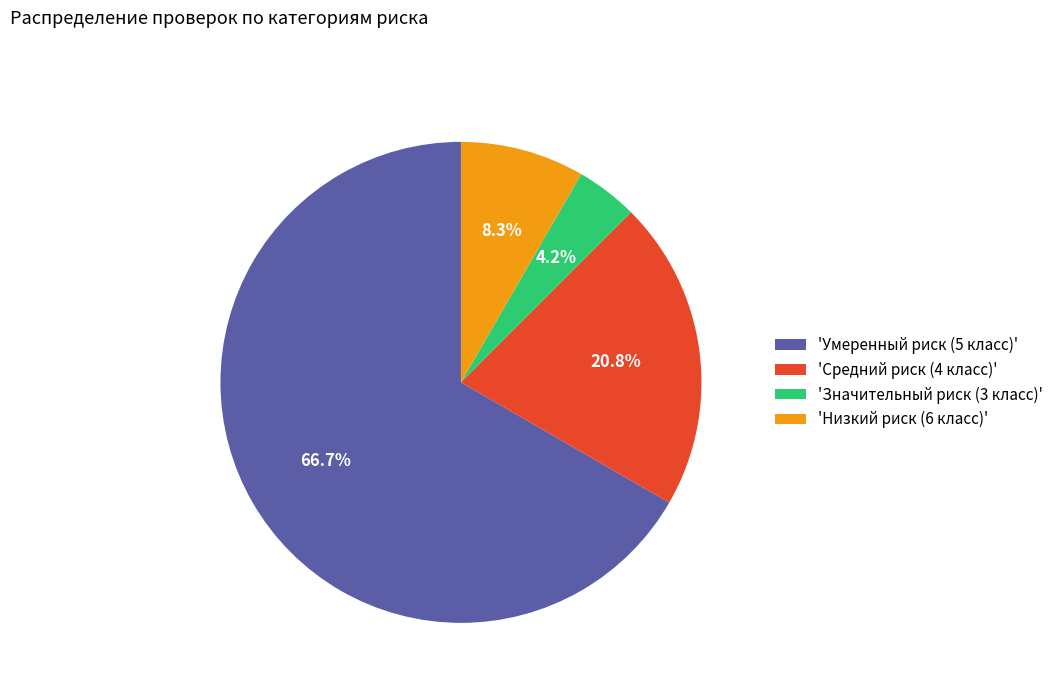

Which slice represents more than half of the pie?

'Умеренный риск (5 класс)'